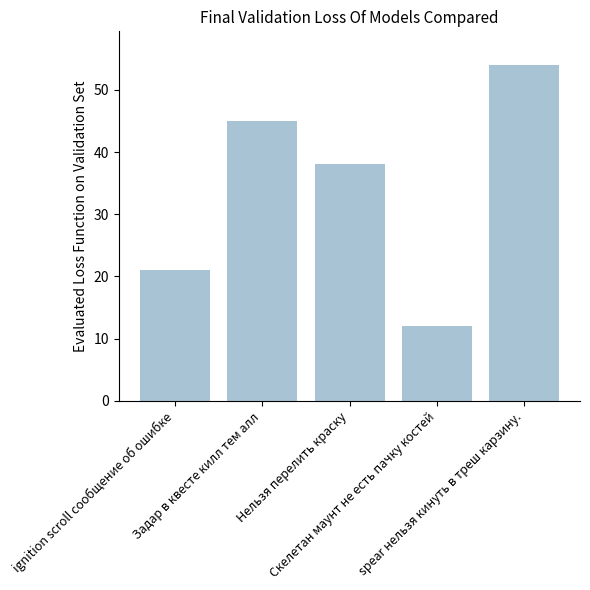

What is the difference between the maximum and second lowest values?

33